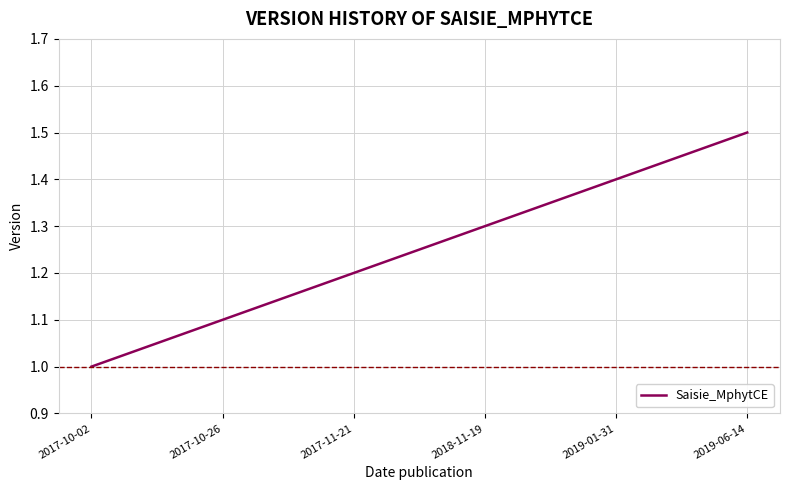

What position from the right is 2017-10-02?

6